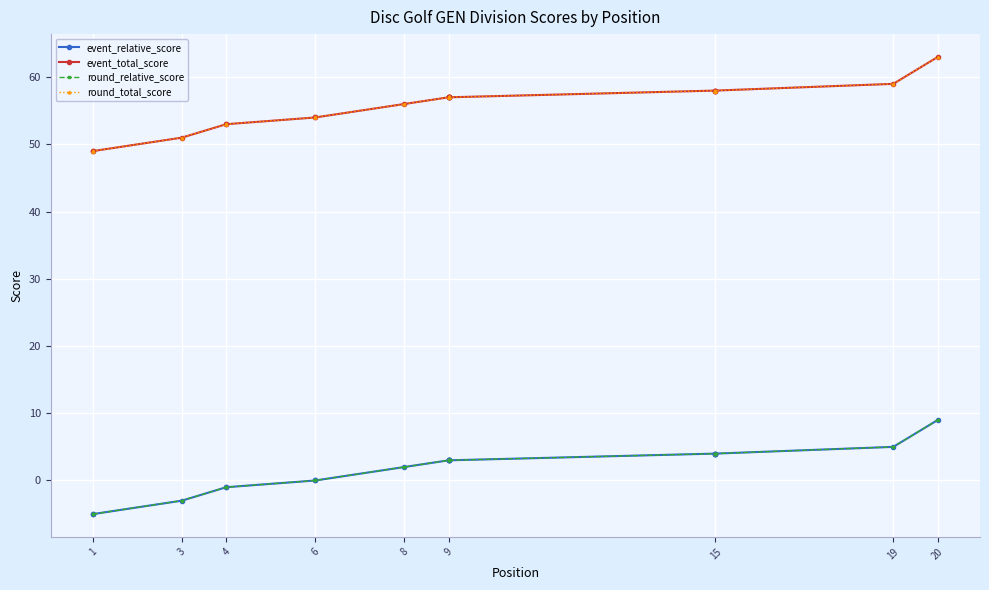

At which category does the chart reach its minimum across all series?

1